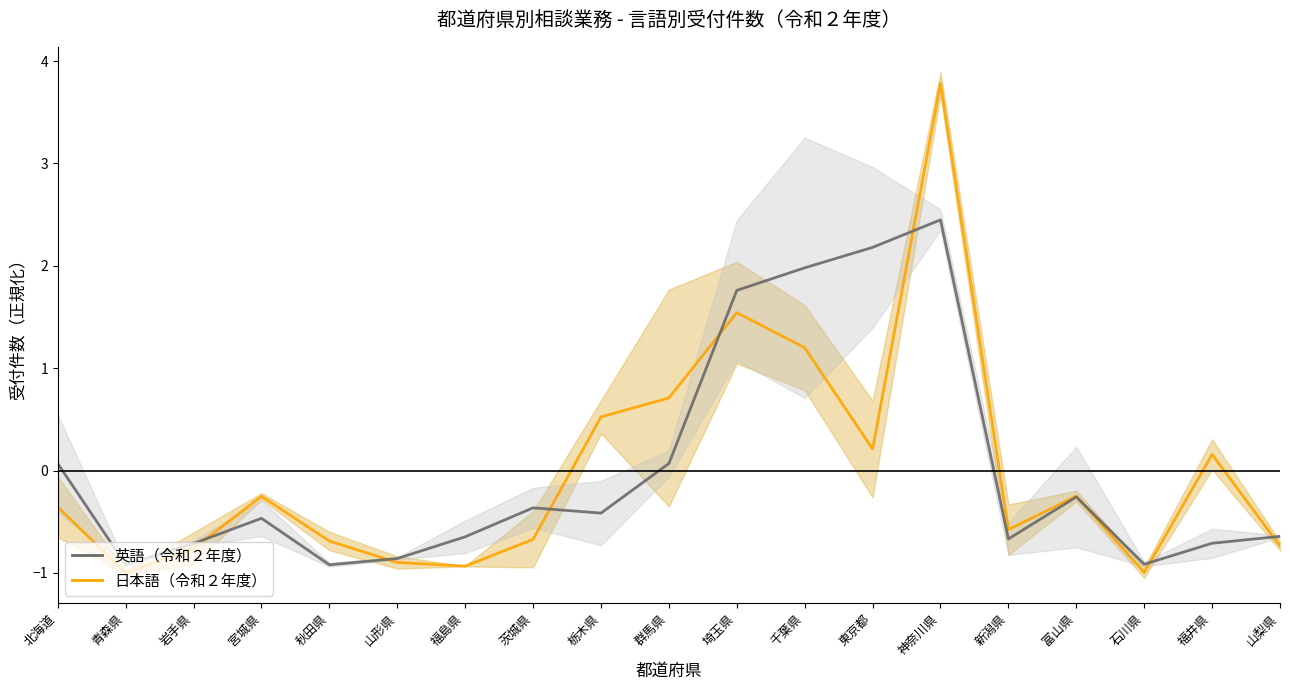

What is the difference between the maximum and minimum values in the 英語（令和２年度） series?

3.4